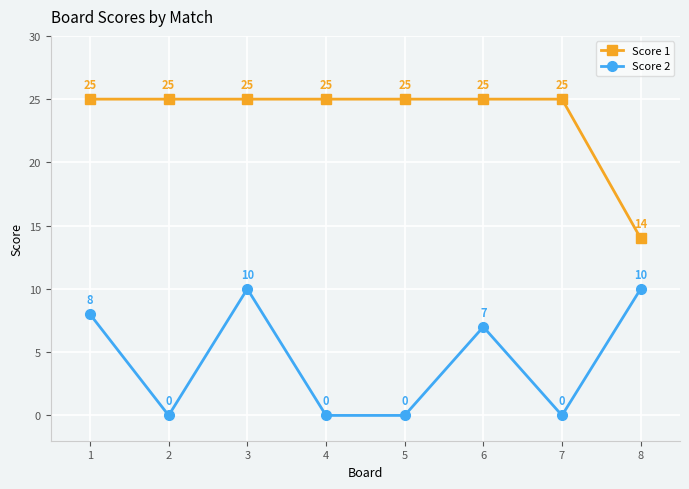

What are all the series names shown in the legend?

Score 1, Score 2